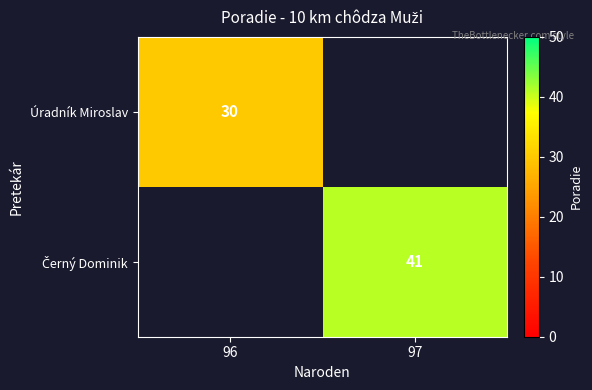

The Úradník Miroslav series shows 30 at 96. True or false?

True